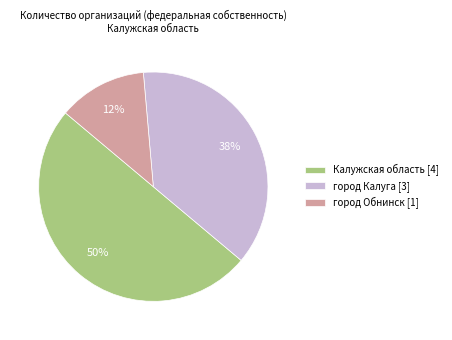

What is the largest slice in the pie chart?

Калужская область